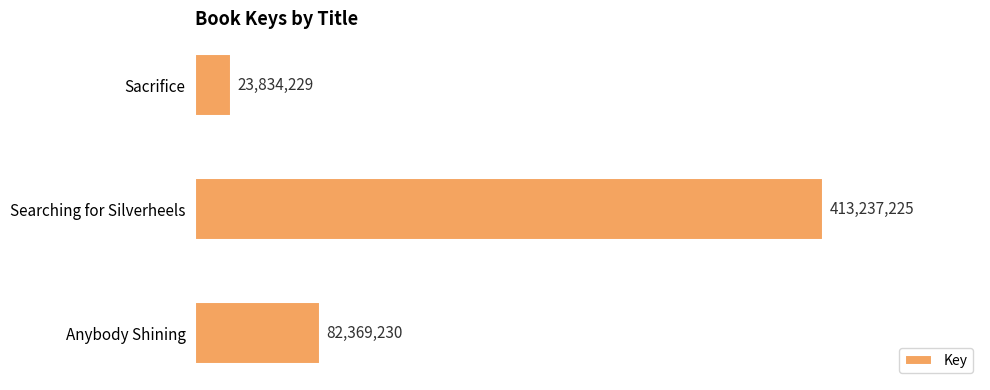

List the labels in order of value, largest first.

Searching for Silverheels, Anybody Shining, Sacrifice